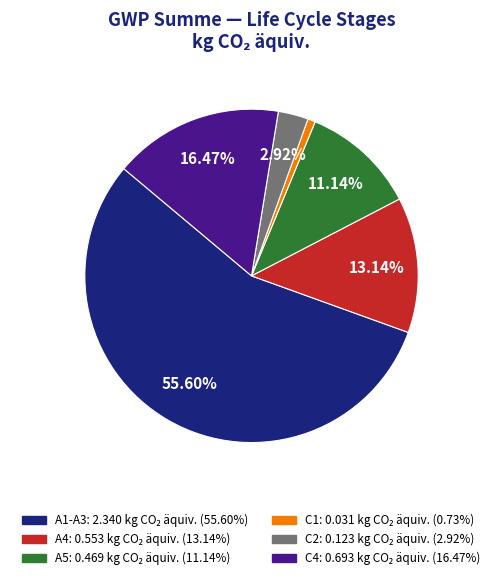

Is A4 the majority of the pie?

No